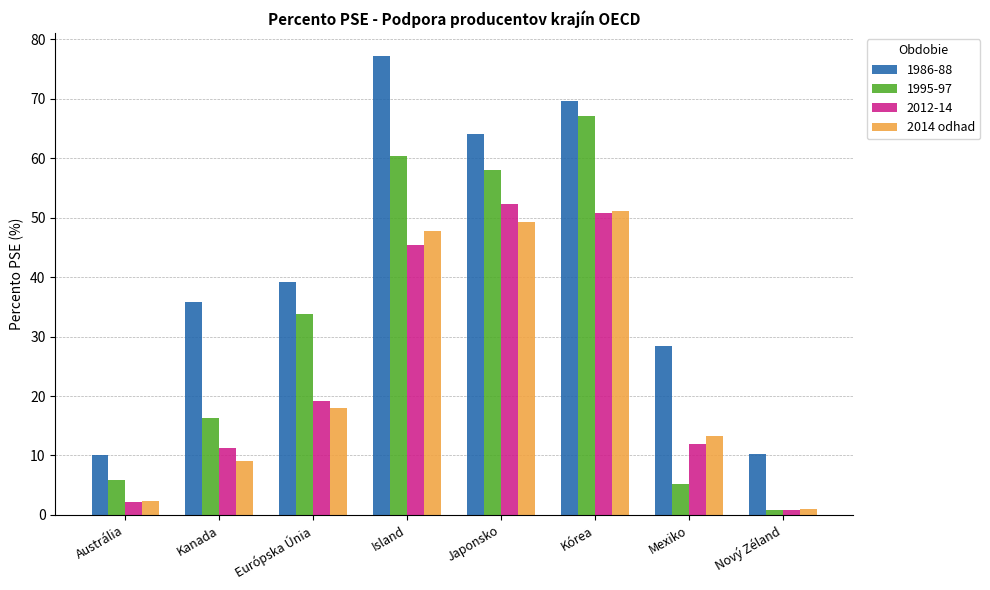

Does the chart contain stacked bars?

No